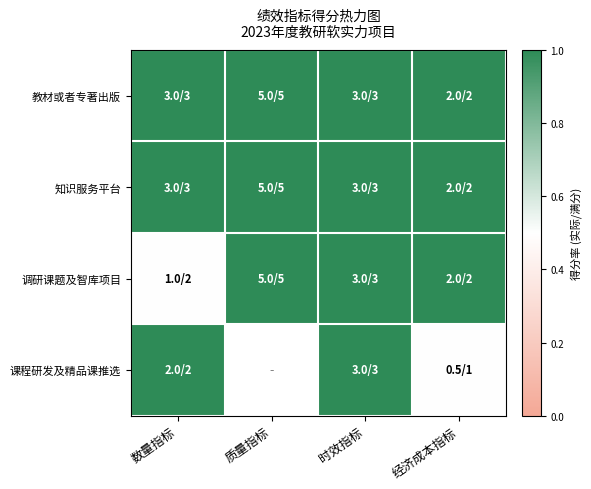

Which category has the highest value across all series?

数量指标